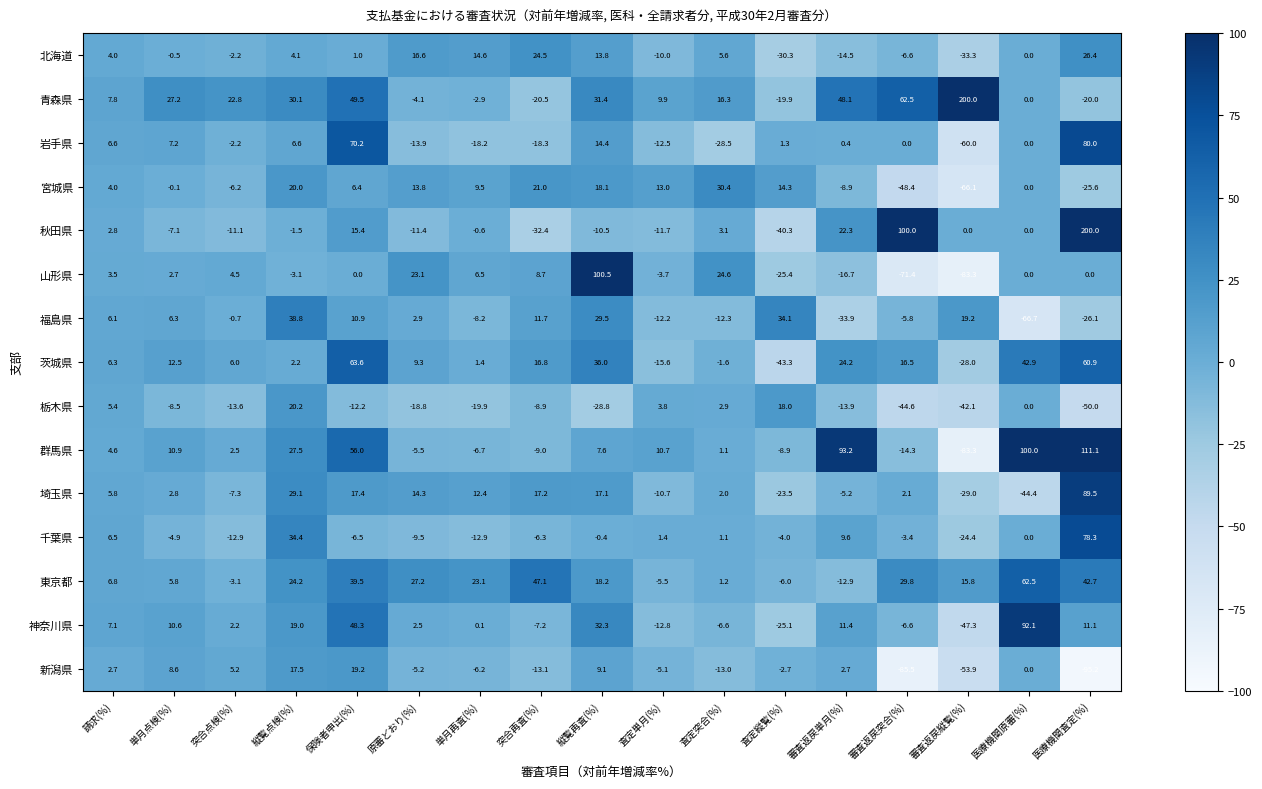

What is the maximum value shown in the chart?

200.0